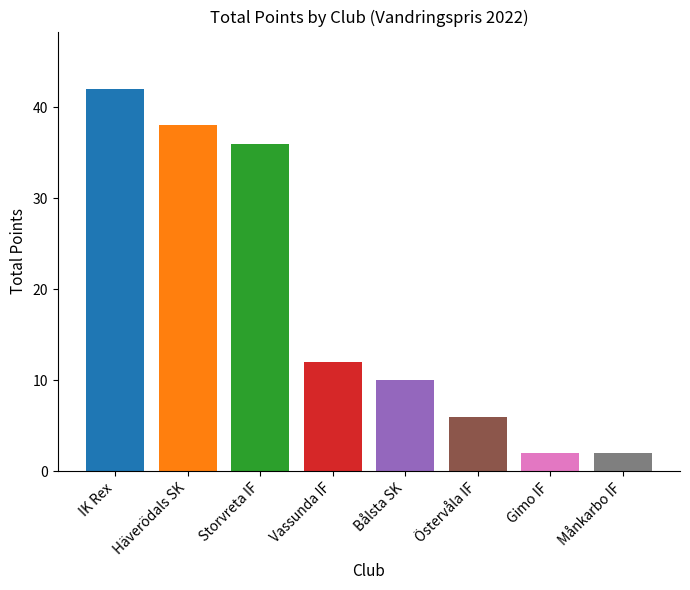

What is the change in value from Häverödals SK to Månkarbo IF?

-36